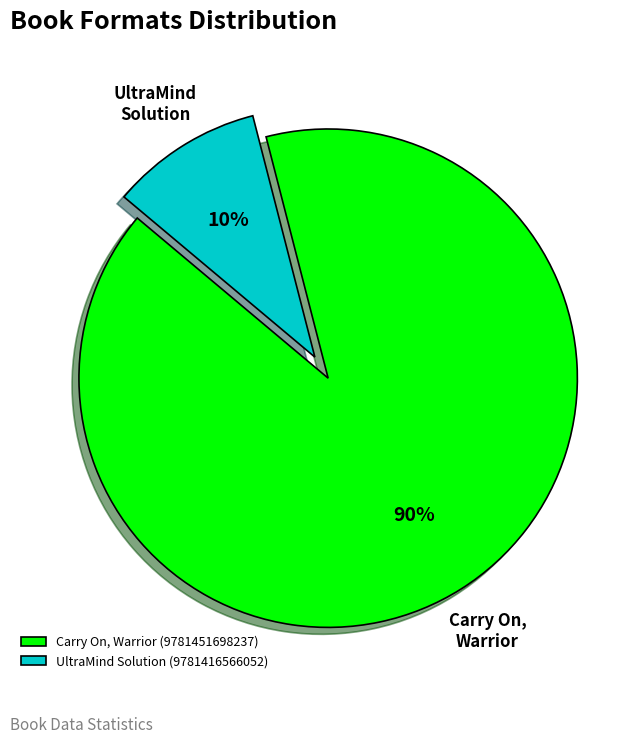

Rank the categories by value from highest to lowest.

Carry On, Warrior (9781451698237), UltraMind Solution (9781416566052)